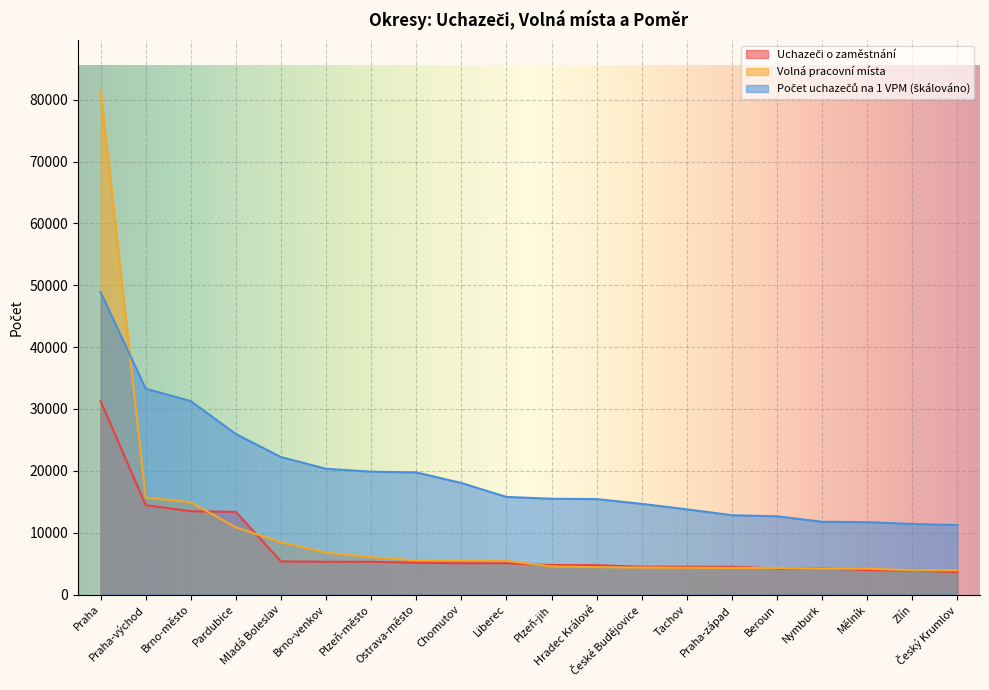

Where is Uchazeči o zaměstnání nearest to the value 17473?

Praha-východ